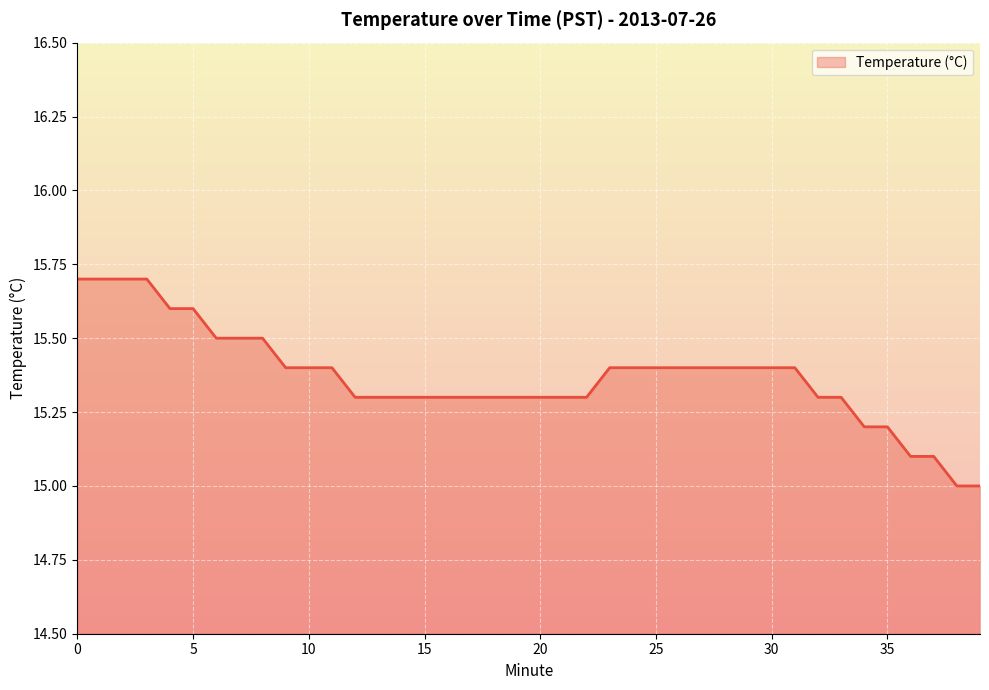

How many categories are shown in the chart?

40